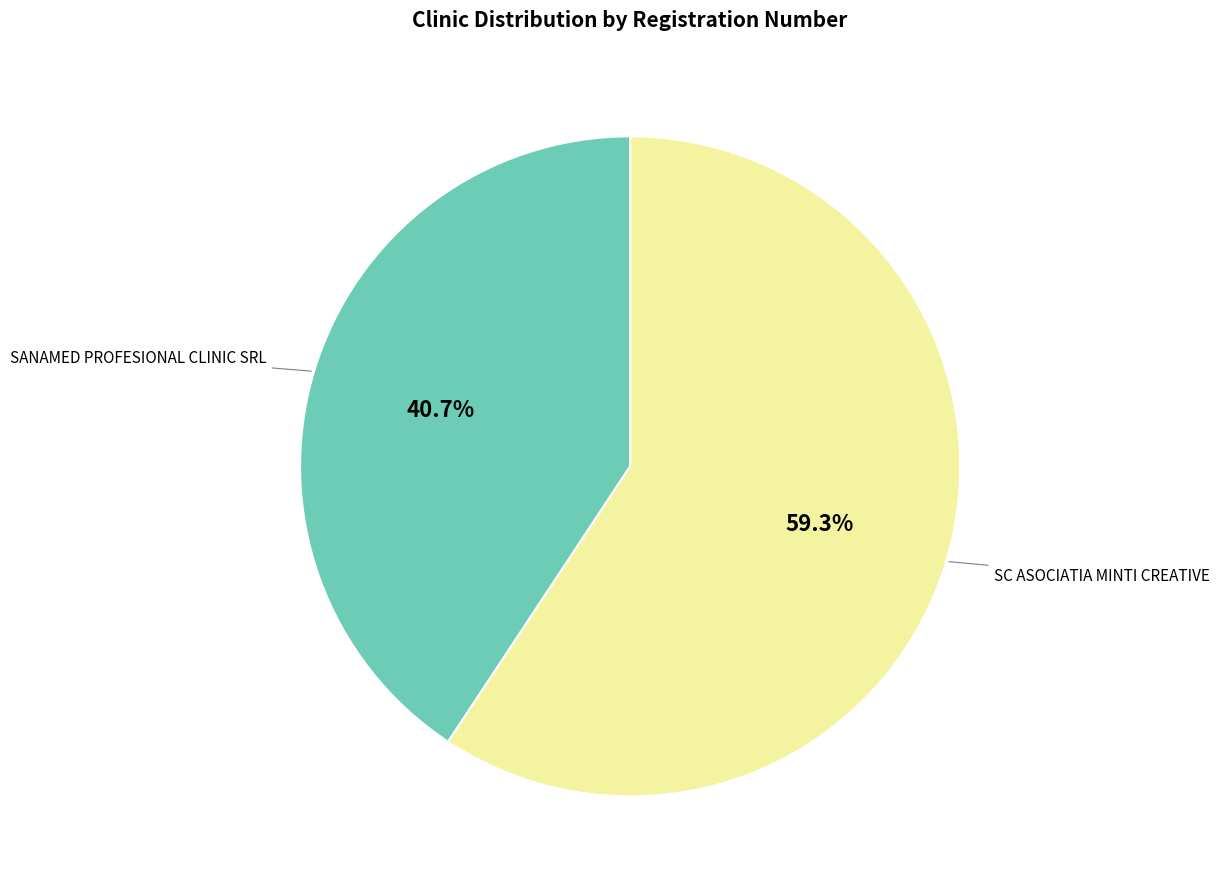

Does any single category account for the majority?

Yes